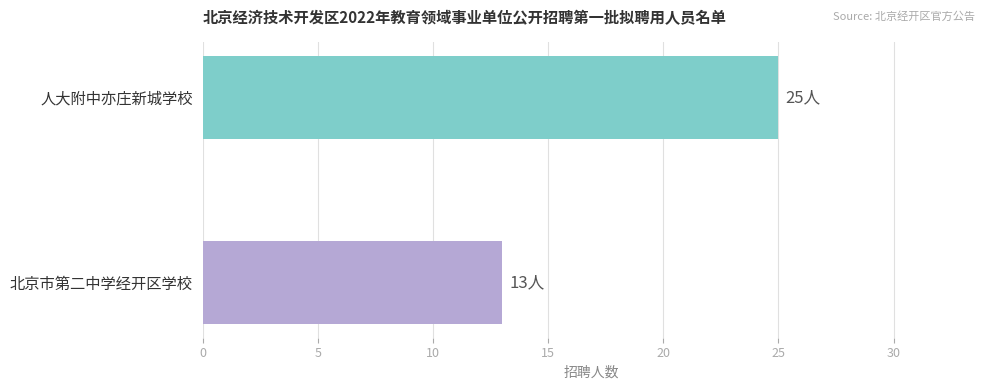

How many bars are there in total?

2